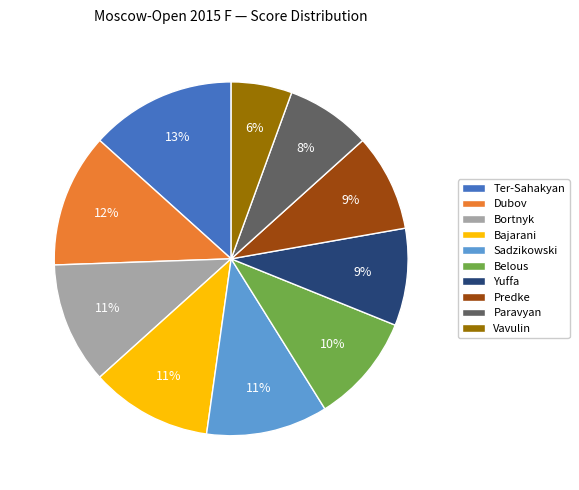

To the nearest percent, what is the difference between the Sadzikowski and Predke slice percentages?

2%